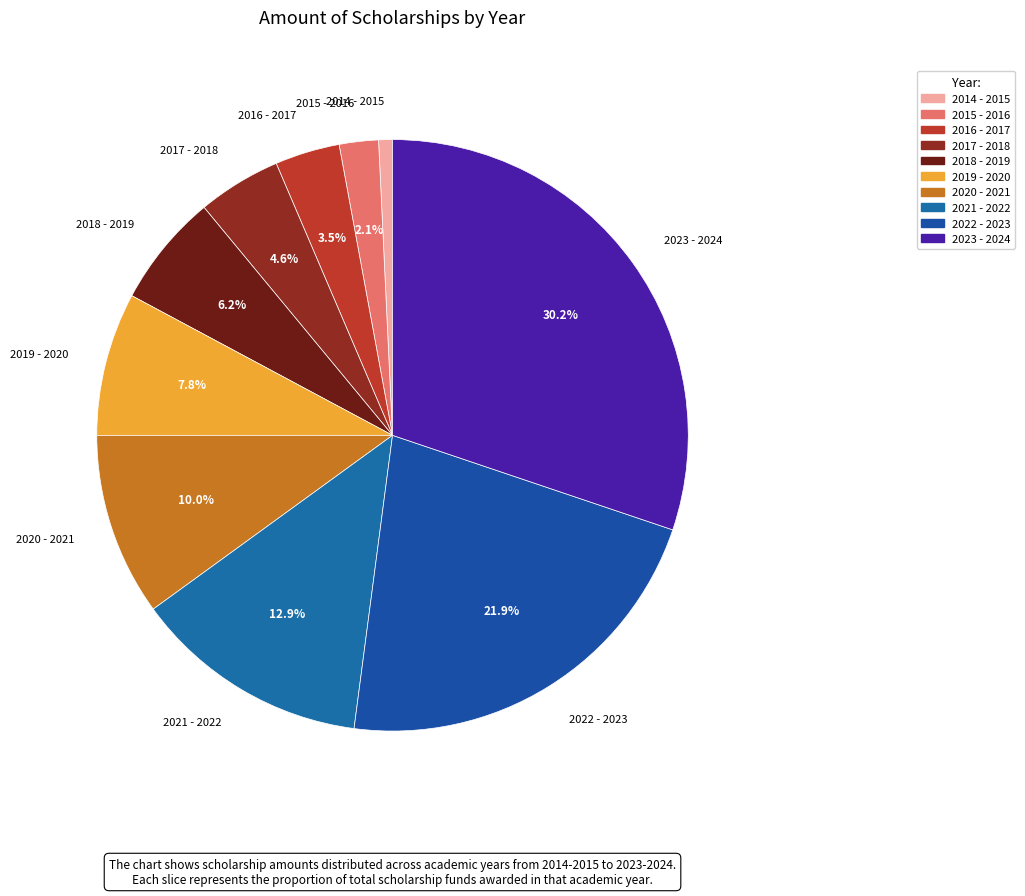

How many segments does this pie chart have?

10